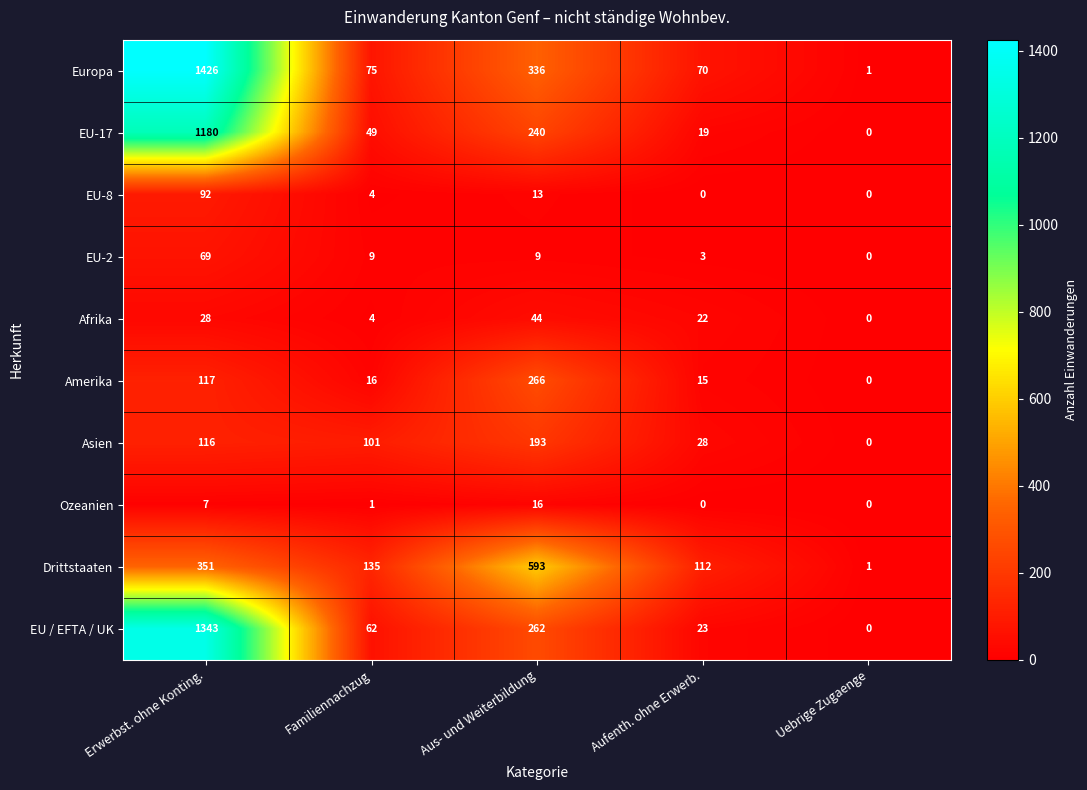

How many series are shown in this chart?

10